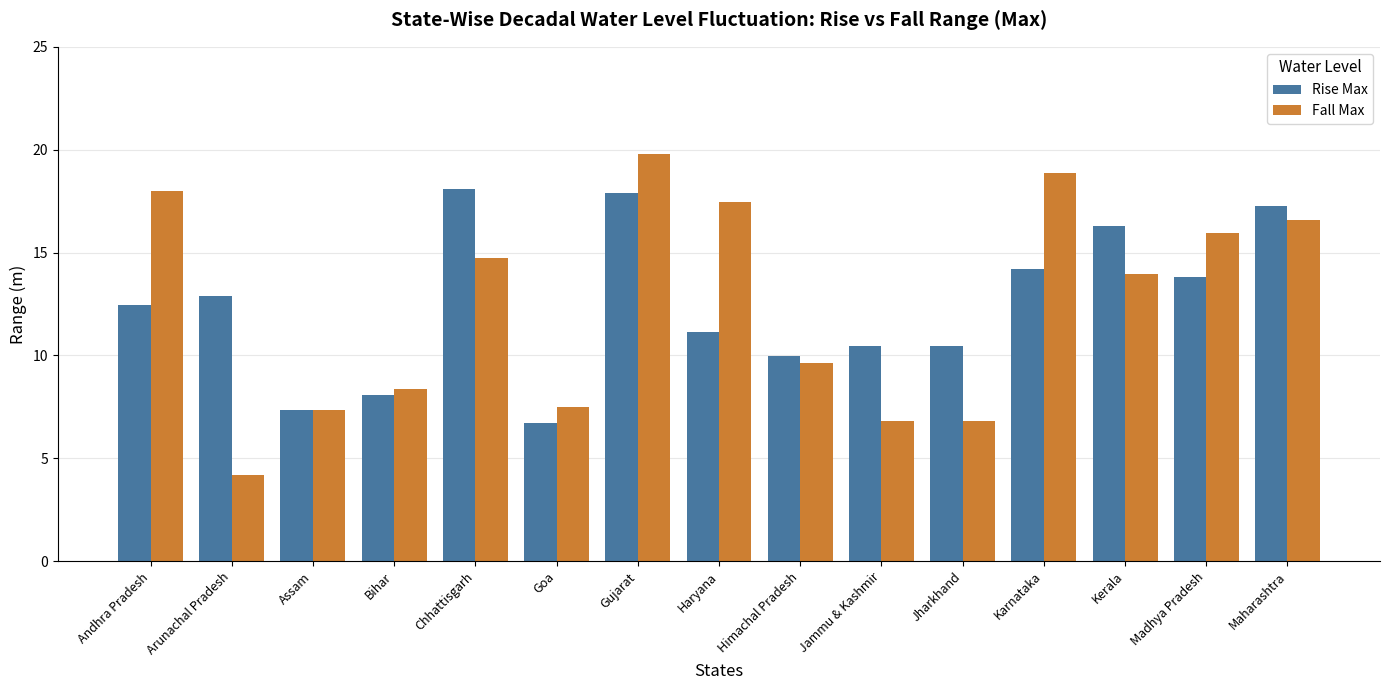

What is the maximum value for Rise Max?

18.1